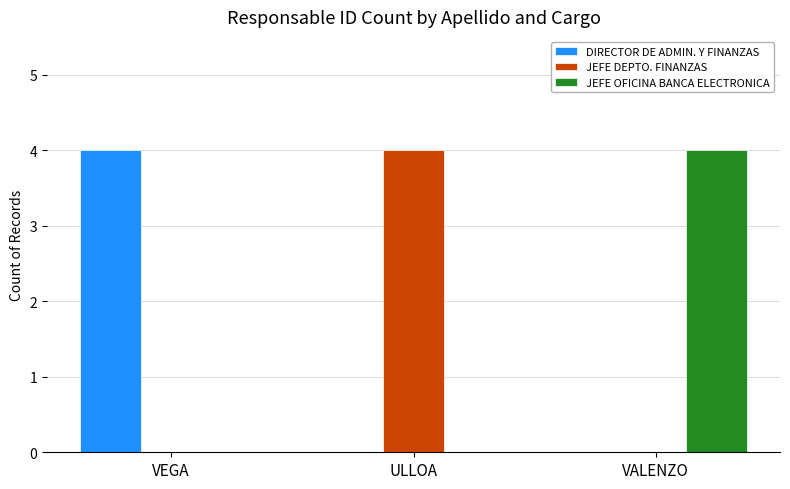

What is the sum of all JEFE OFICINA BANCA ELECTRONICA values?

4